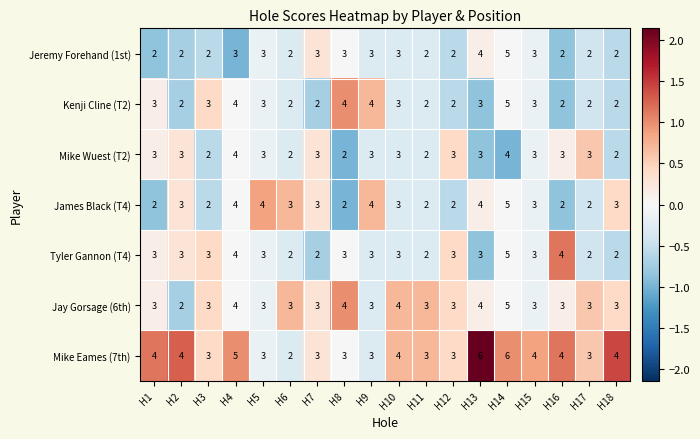

The value of Kenji Cline (T2) at H4 is 6. True or false?

False